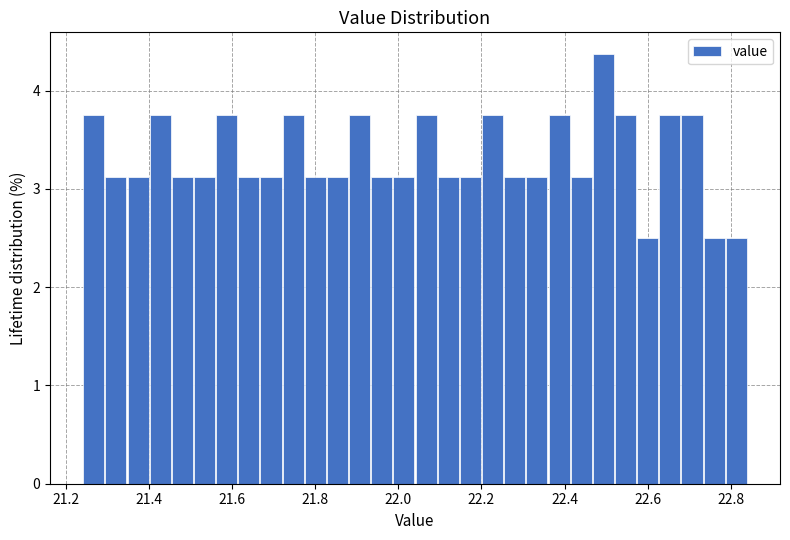

Read against the x-axis, roughly where is the centre of the tallest bar?

22.50